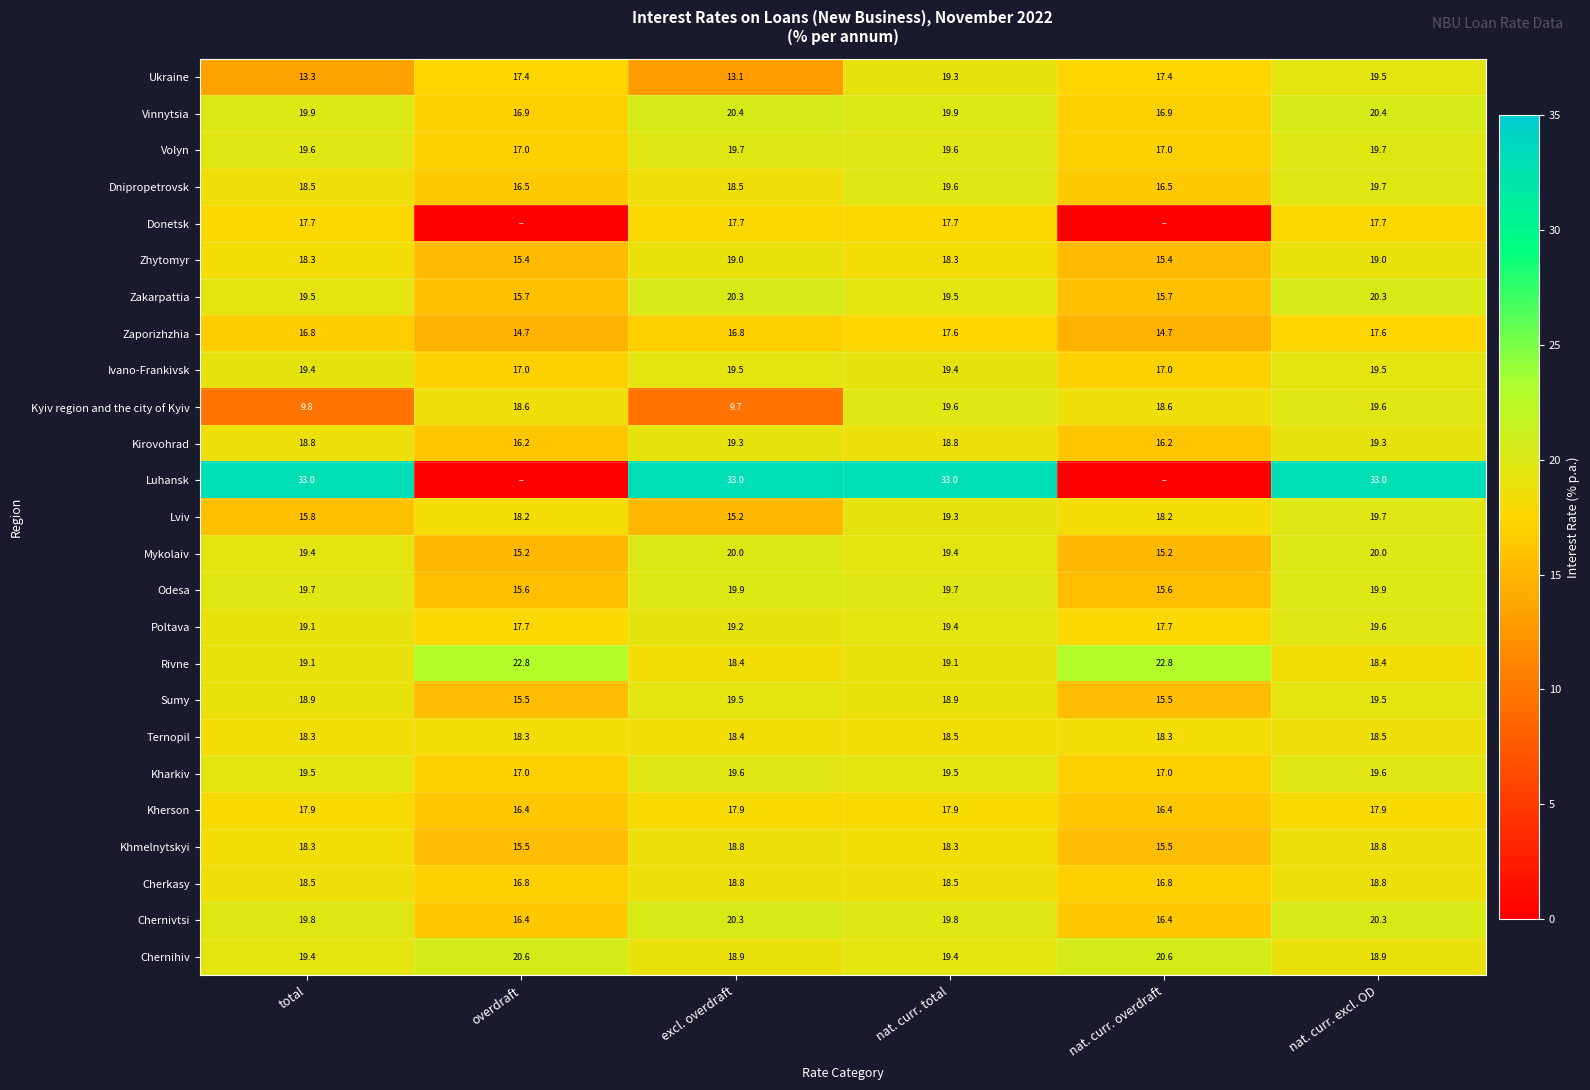

What is the difference between the maximum and second lowest values in the Dnipropetrovsk series?

3.2